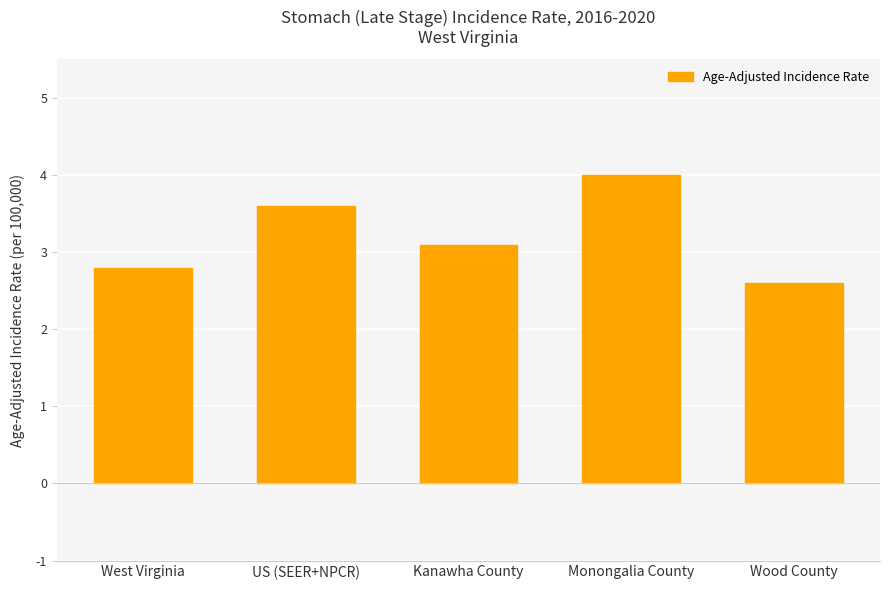

How many values exceed 3?

3